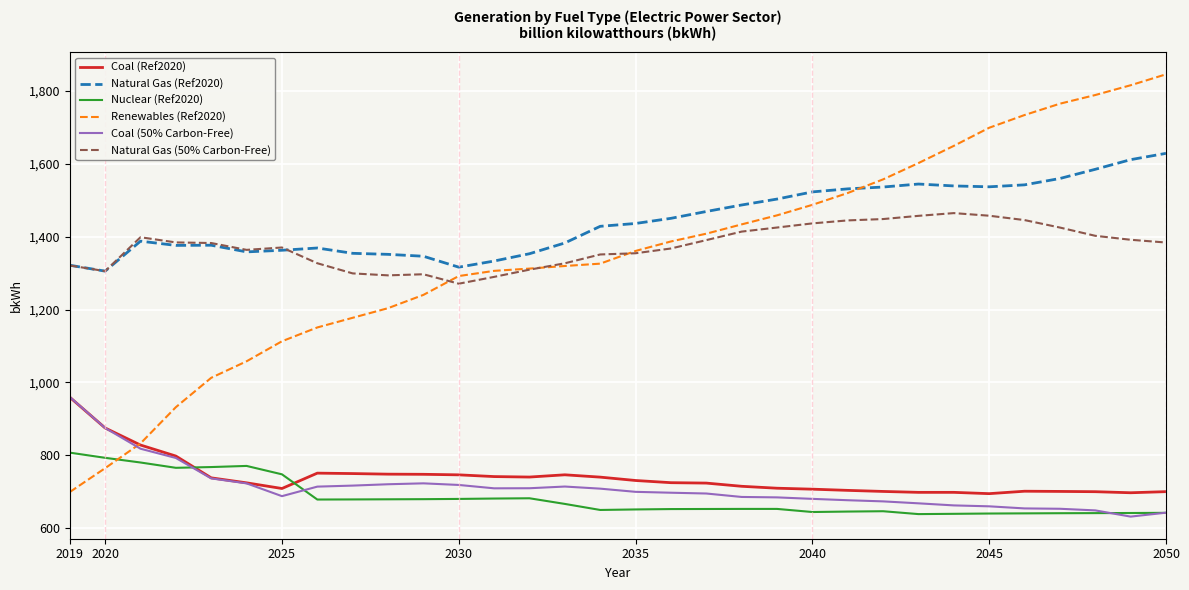

Which series has the largest total across all categories?

Natural Gas (Ref2020)